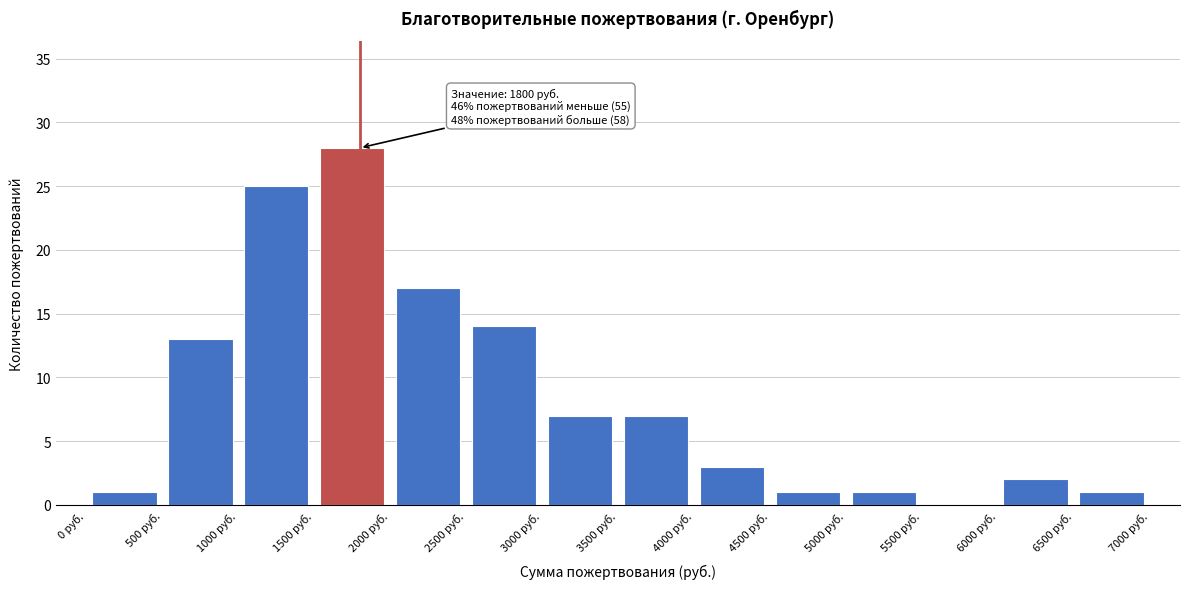

Which range on the x-axis has the tallest bar?

1500 to 2000